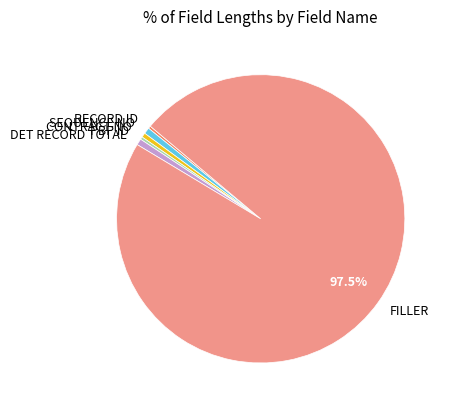

What is the largest slice in the pie chart?

FILLER